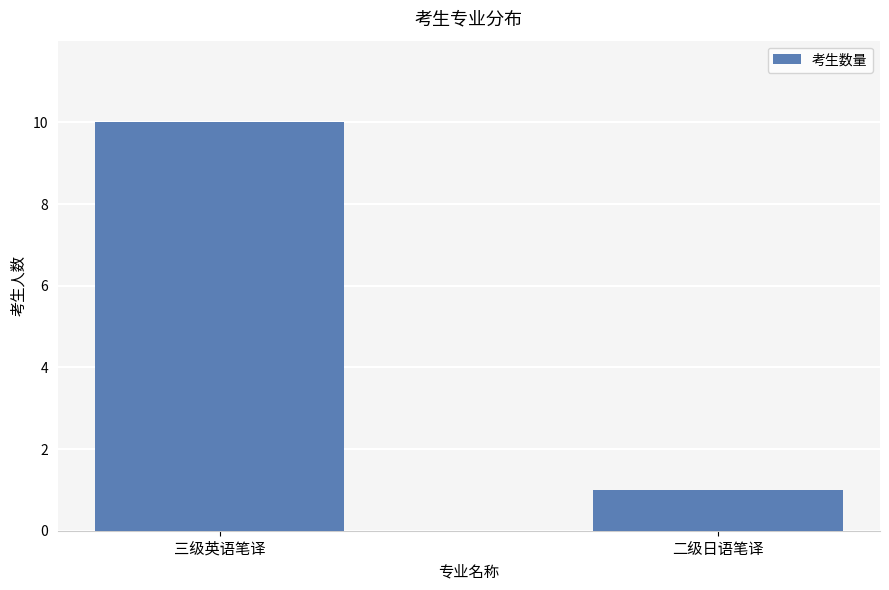

How many data points are less than 10?

1